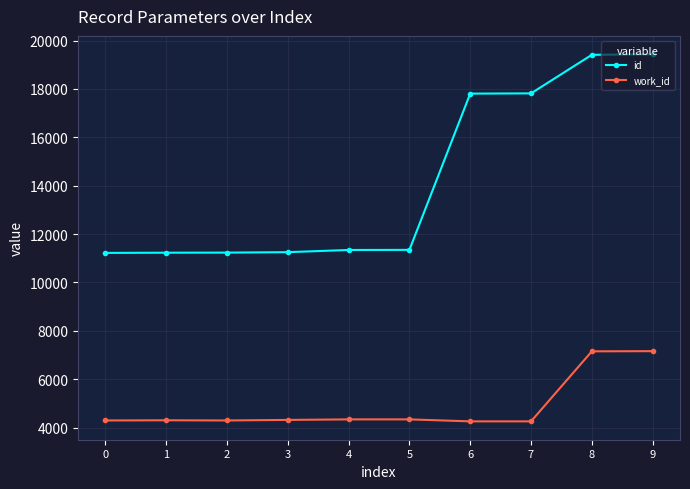

Where is id nearest to the value 15330?

6